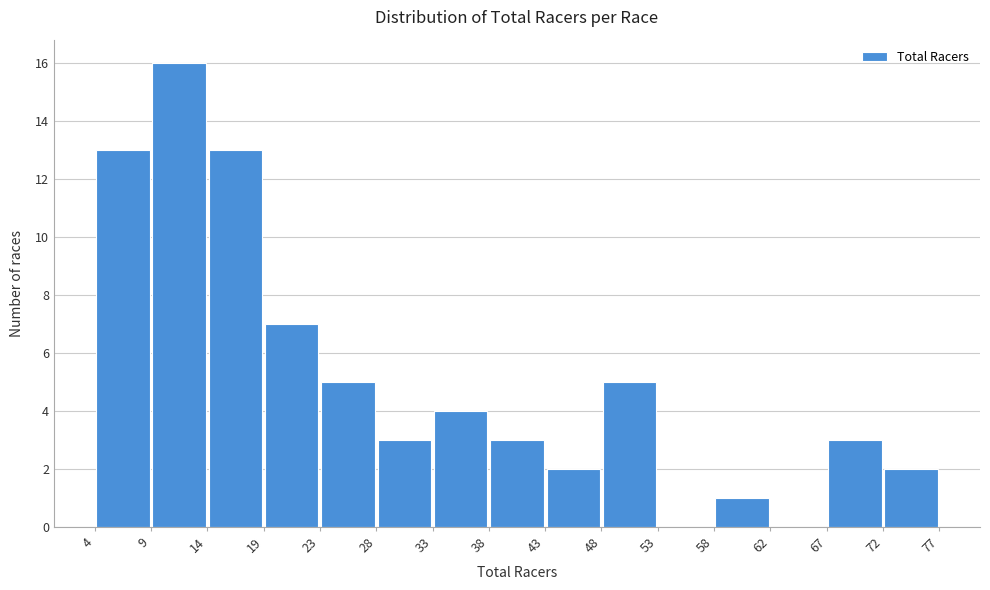

Which range on the x-axis has the tallest bar?

9 to 14